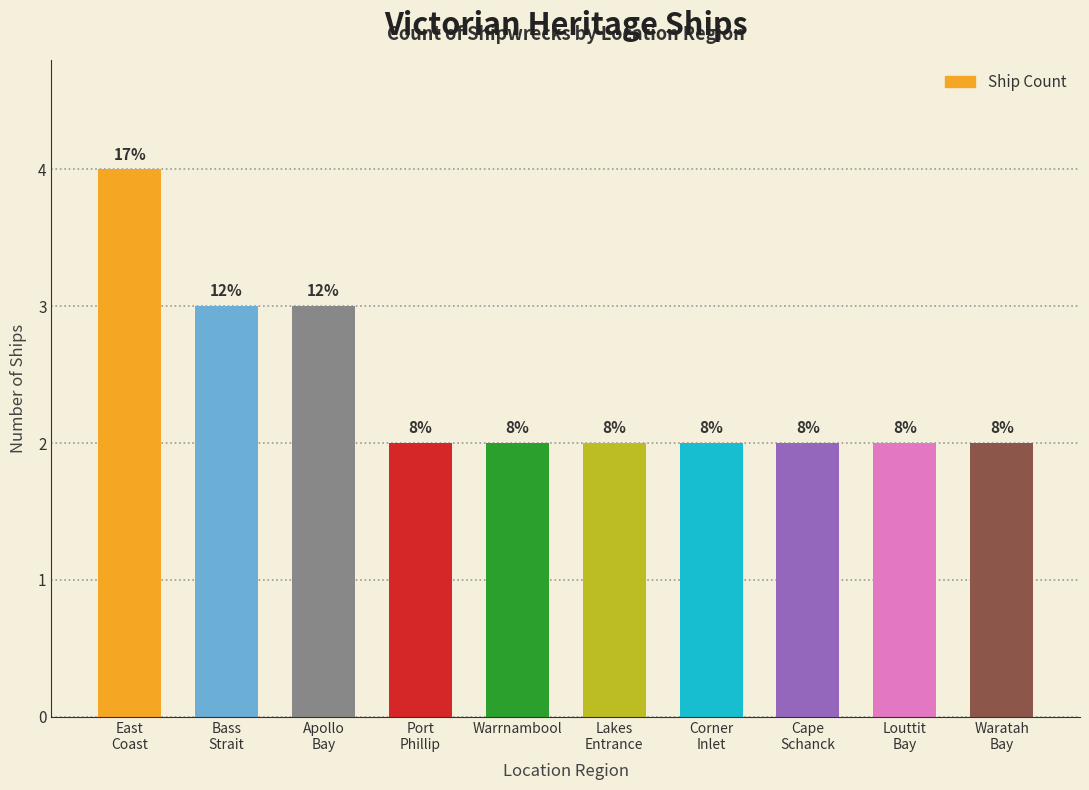

What is the label of the 4th bar from the left?

Port
Phillip